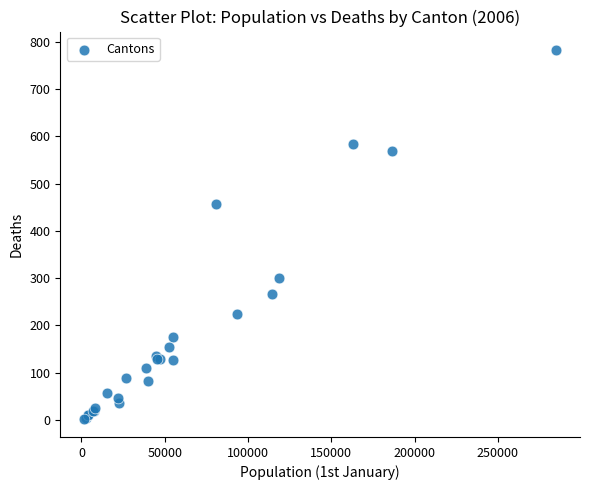

What Y value in the scatter plot is closest to 393?

457